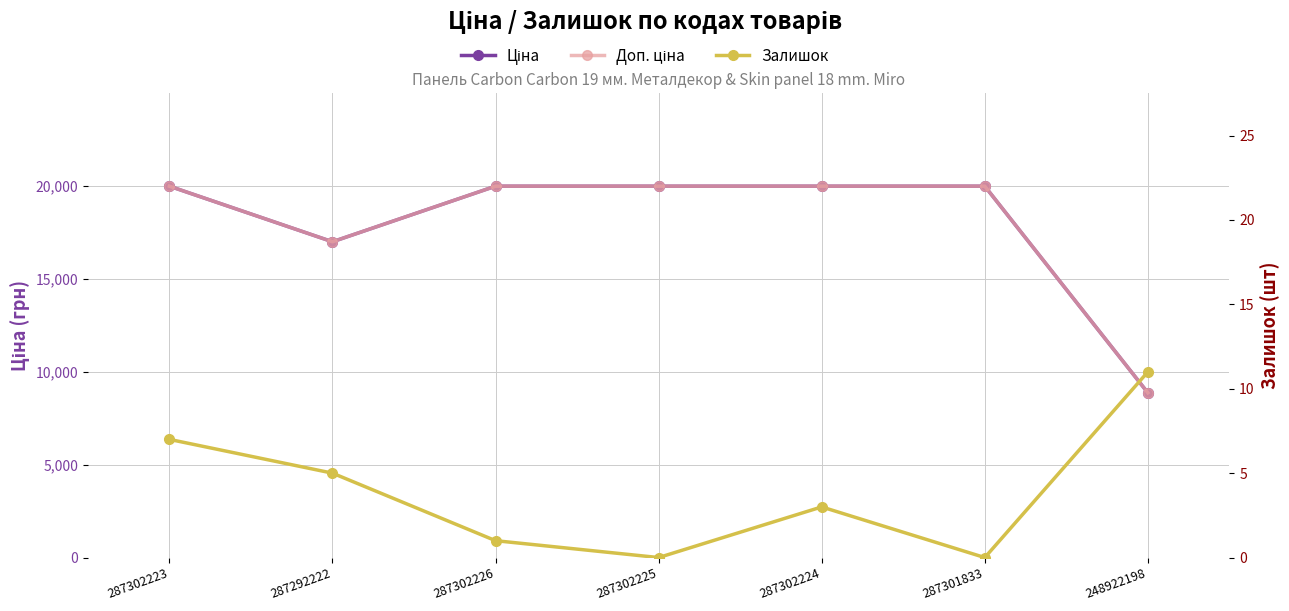

Reading left to right, transcribe all the data shown in this chart.

Ціна: 287302223=19964.2	287292222=16976.3	287302226=19964.2	287302225=19964.2	287302224=19964.2	287301833=19964.2	248922198=8856.7
Доп. ціна: 287302223=19964.2	287292222=16976.3	287302226=19964.2	287302225=19964.2	287302224=19964.2	287301833=19964.2	248922198=8856.7
Залишок: 287302223=7.0	287292222=5.0	287302226=1.0	287302225=0.0	287302224=3.0	287301833=0.0	248922198=11.0